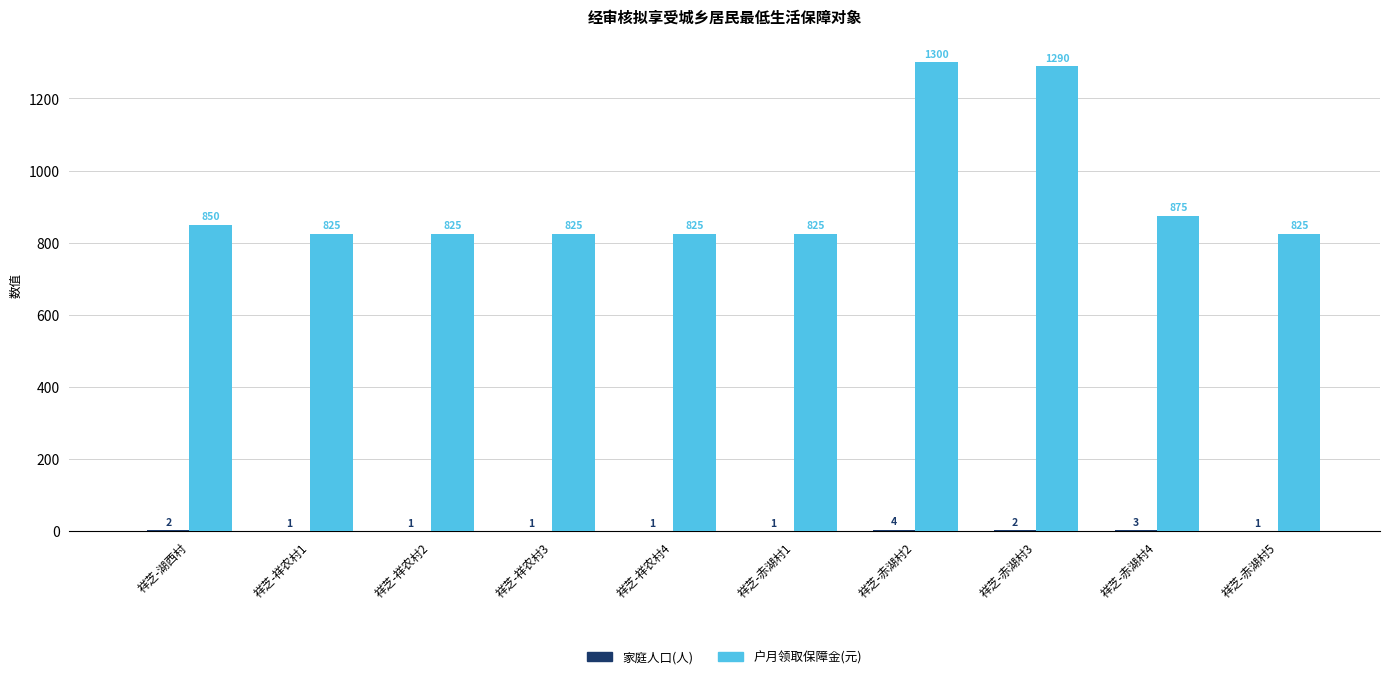

Which series has the widest spread of values?

户月领取保障金(元)